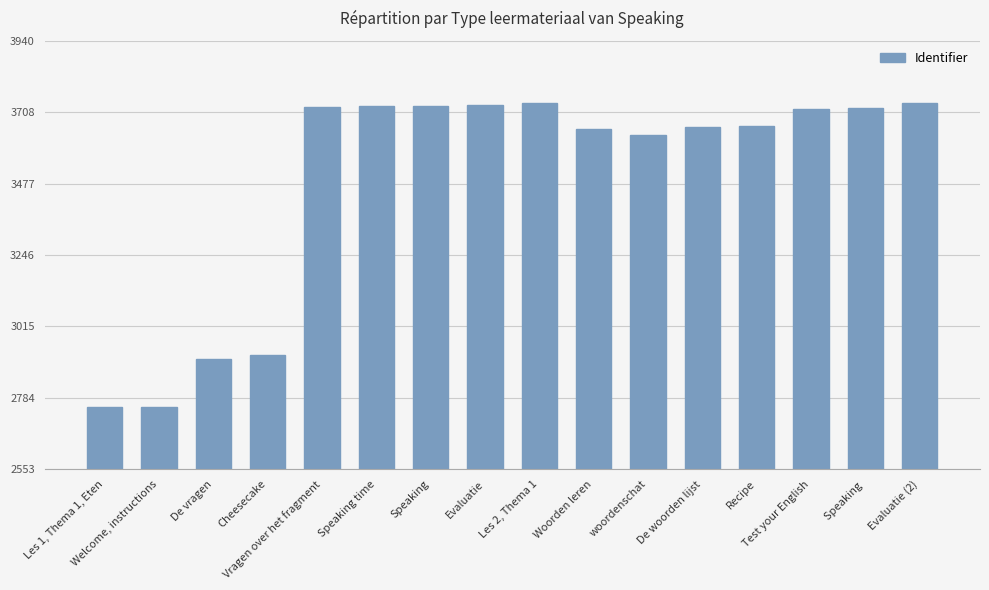

Is it true that the value at Recipe is 3664?

True